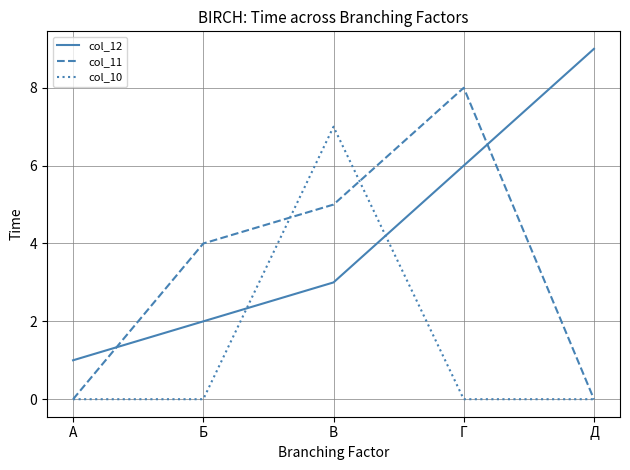

After their last crossing, which series has the higher values: col_12 or col_11?

col_12